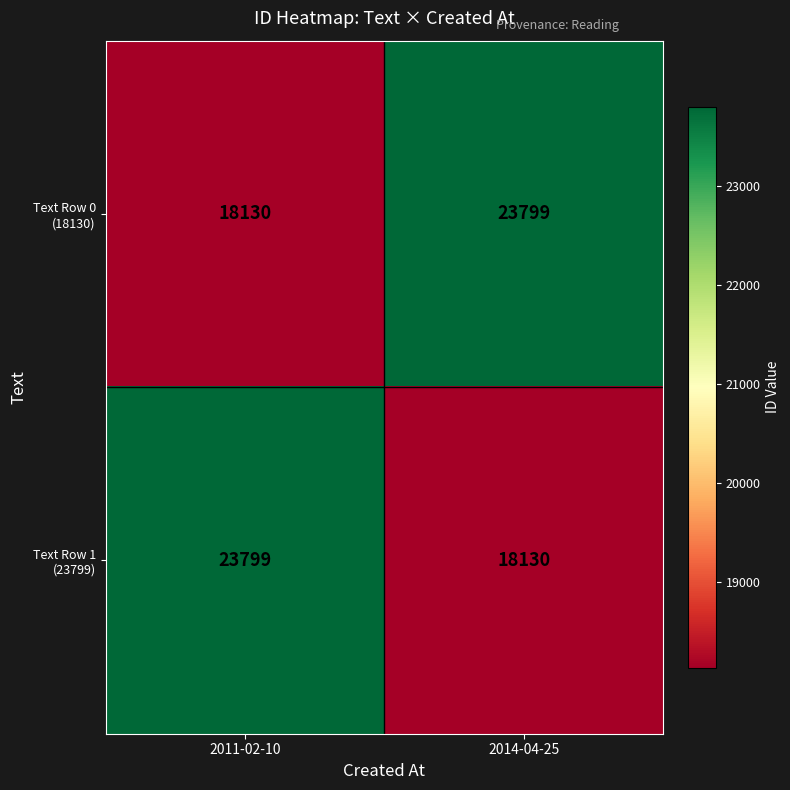

What is the spread (max minus min) of values at 2011-02-10?

5669